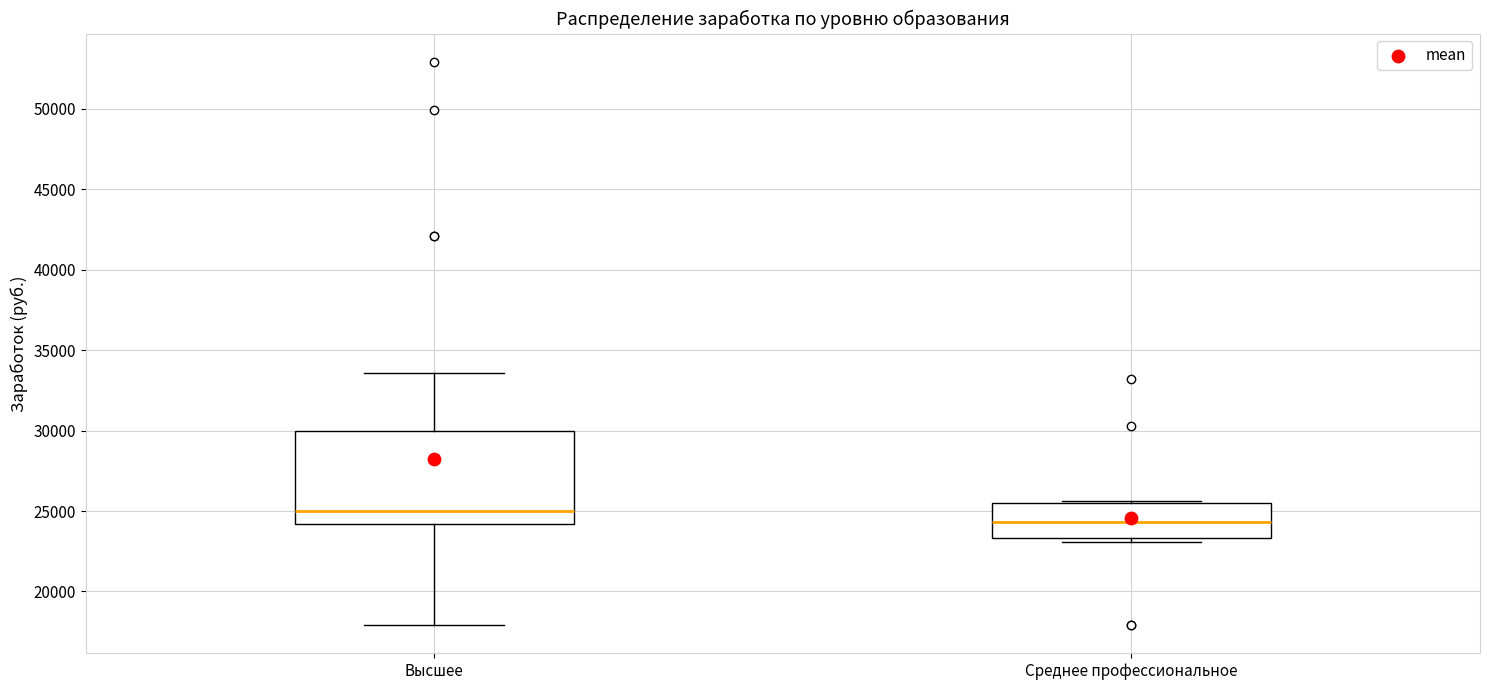

Where does the lower whisker of the box for Высшее end on the y-axis? The values are not printed on the chart, so give them approximately, as read against the axis.

18000